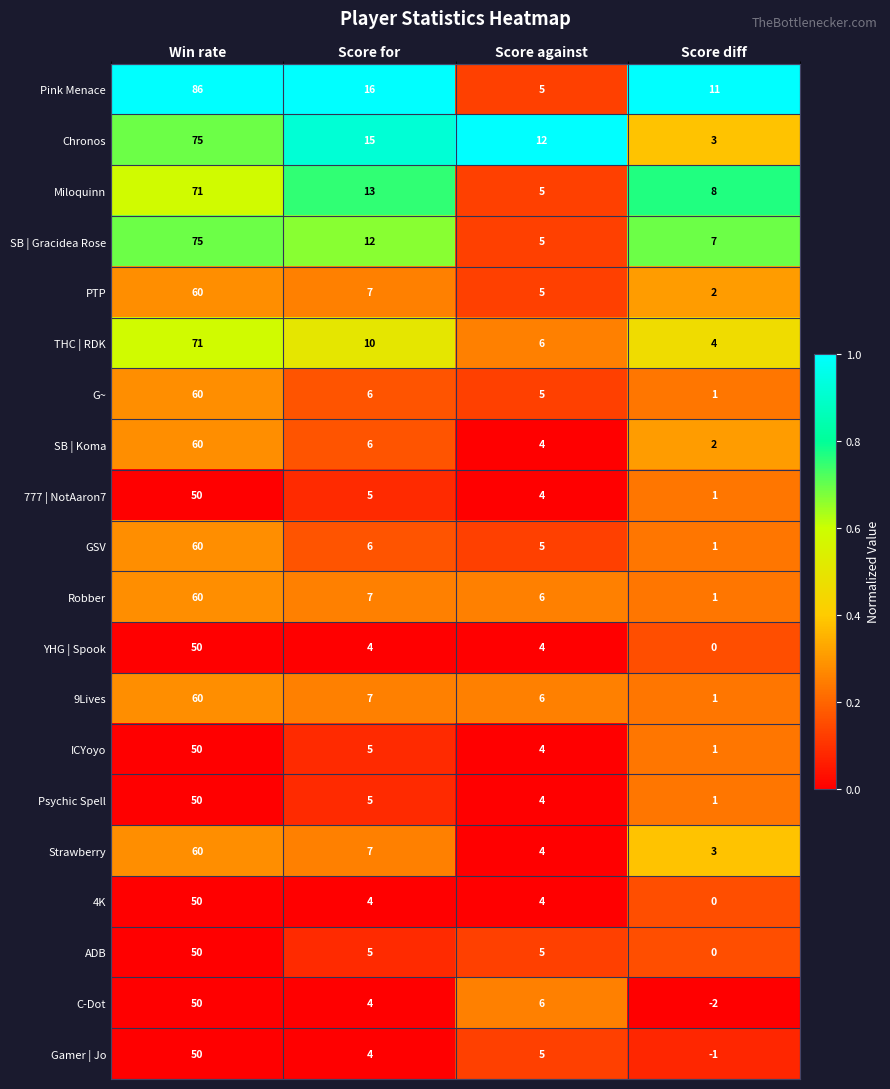

Which series has the largest total across all categories?

Pink Menace